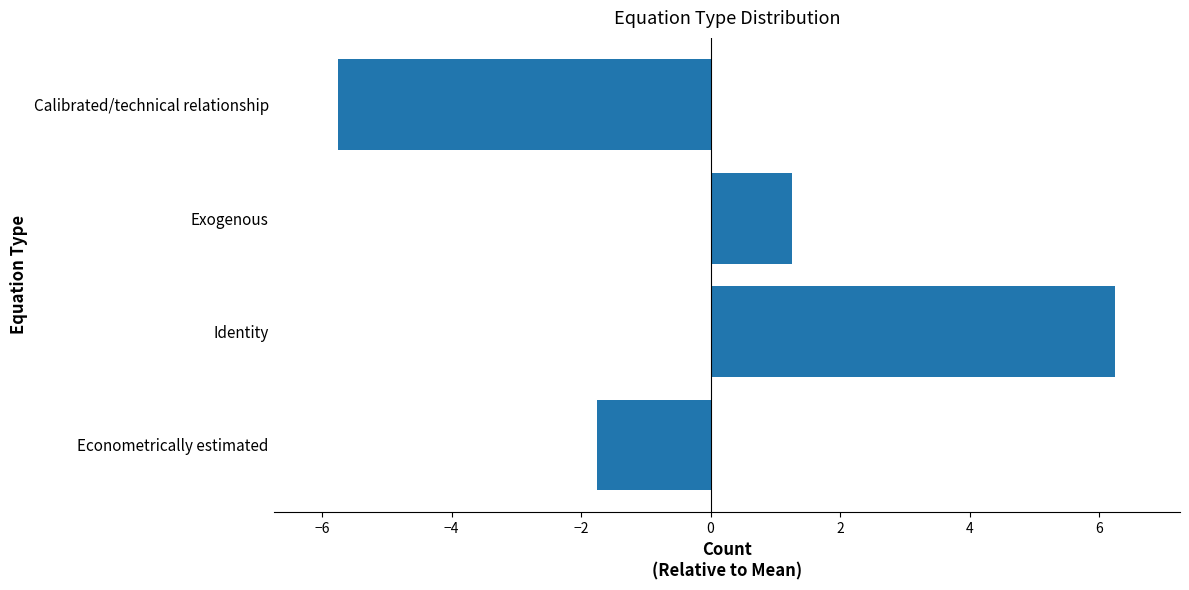

The value at Calibrated/technical relationship is -3.1. True or false?

False